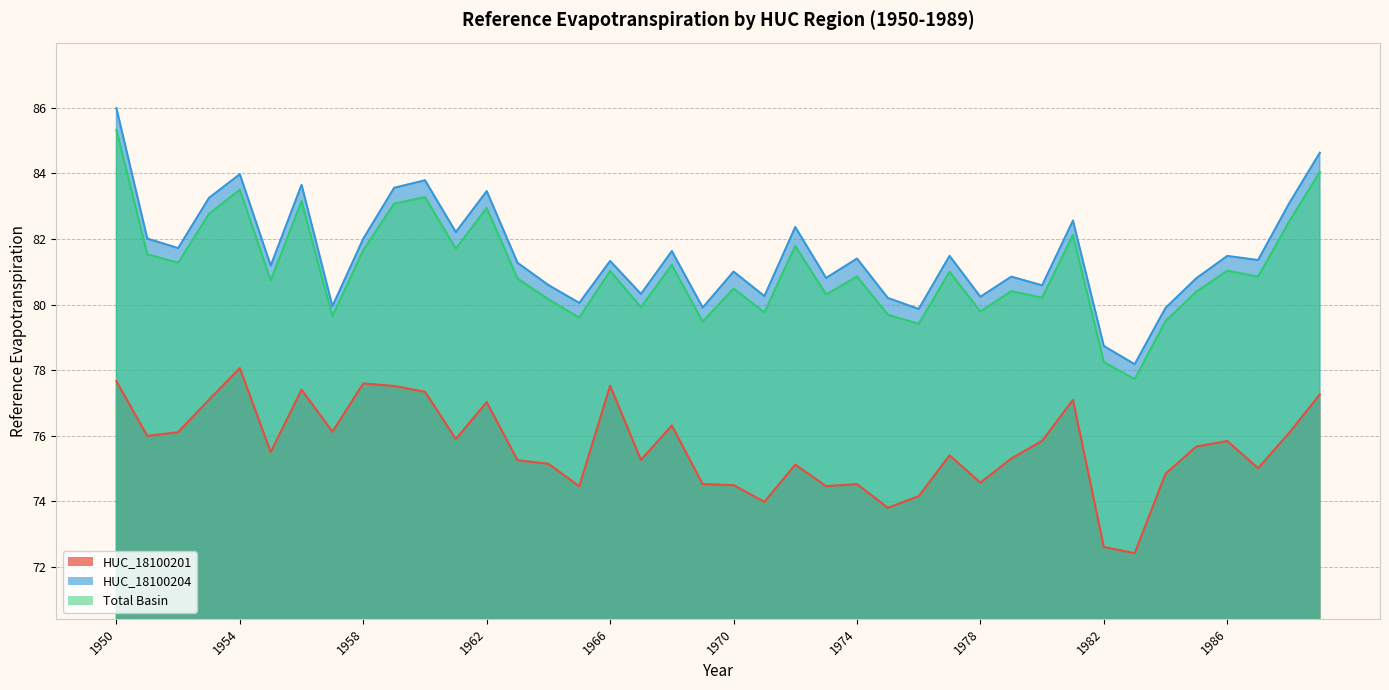

What is the sum of all HUC_18100201 values?

3026.4